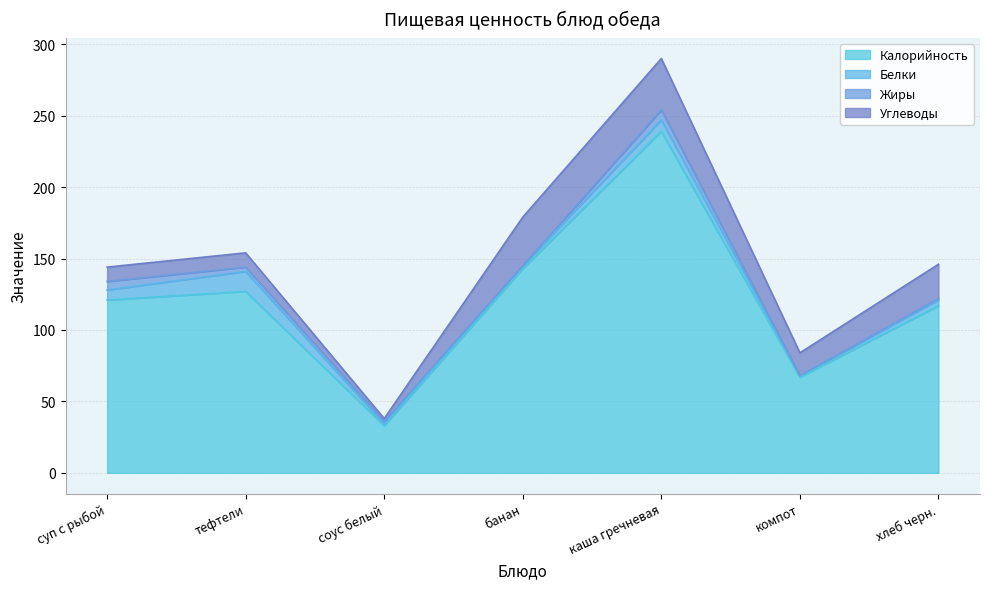

What are all the series names shown in the legend?

Калорийность, Белки, Жиры, Углеводы